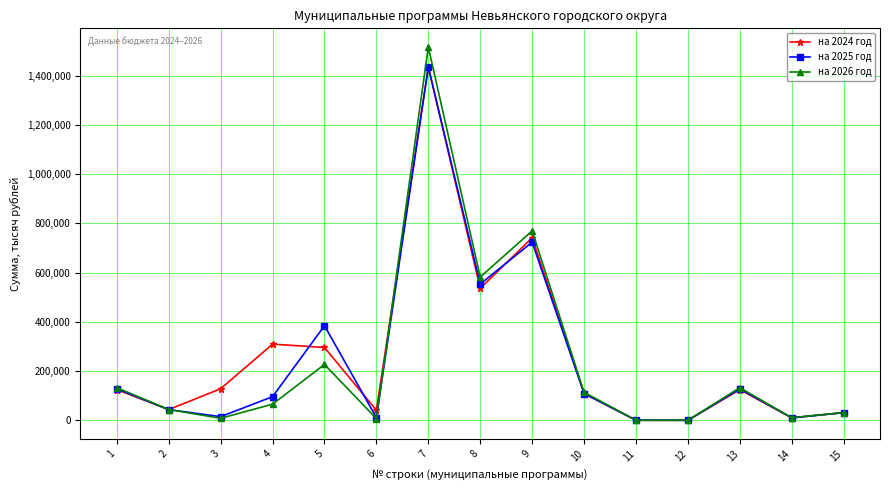

True or false: на 2024 год has more than 2 interior local peaks.

True